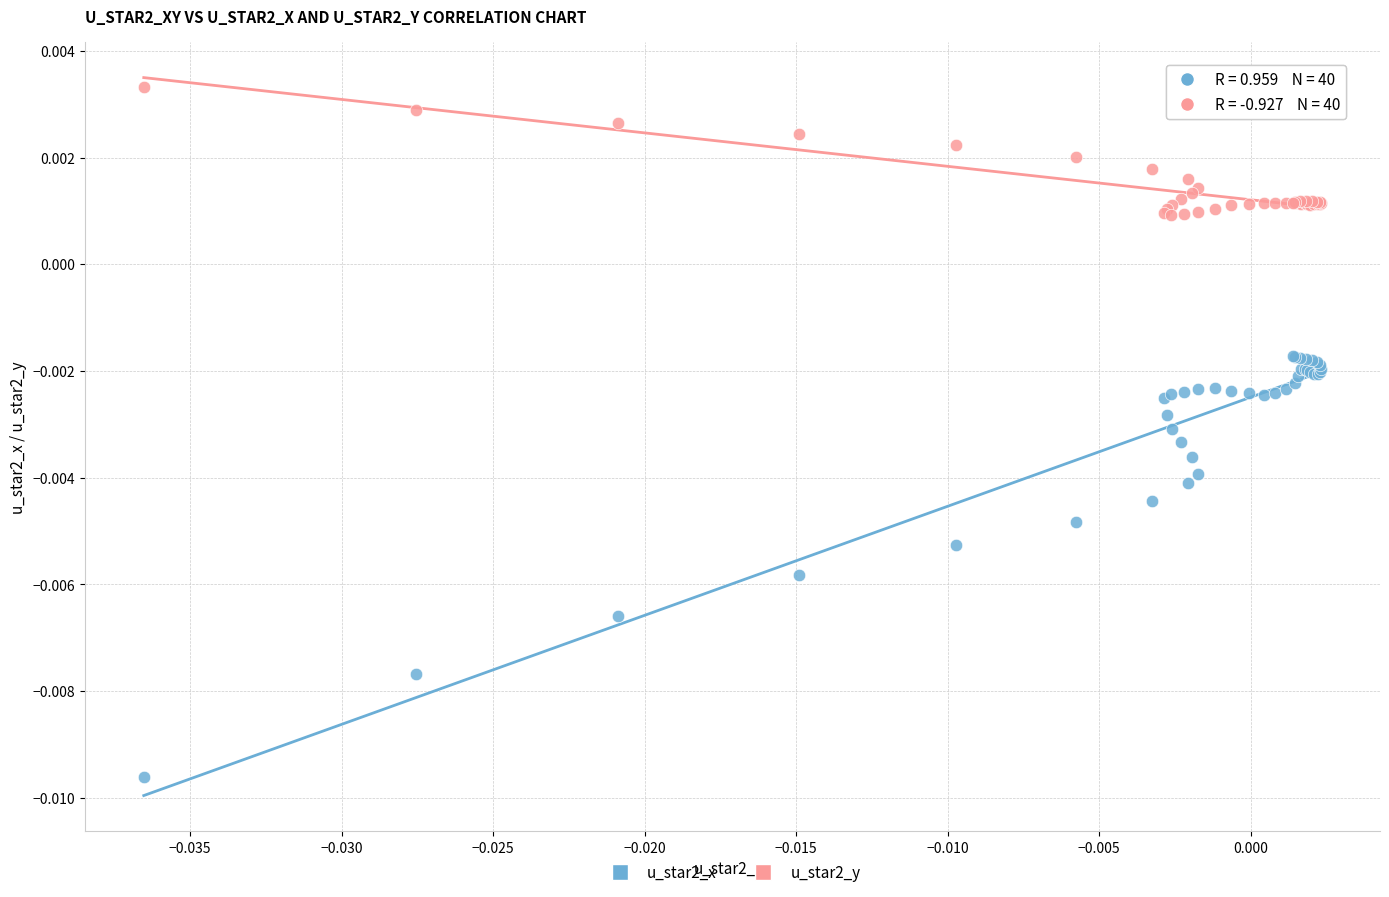

Which series has the widest spread of Y values?

u_star2_x